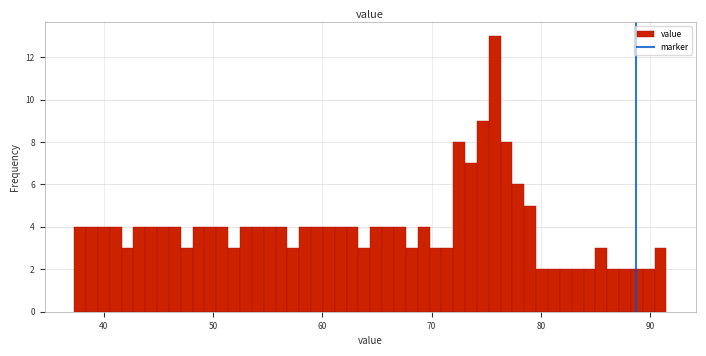

Read against the x-axis, roughly where is the centre of the tallest bar?

76